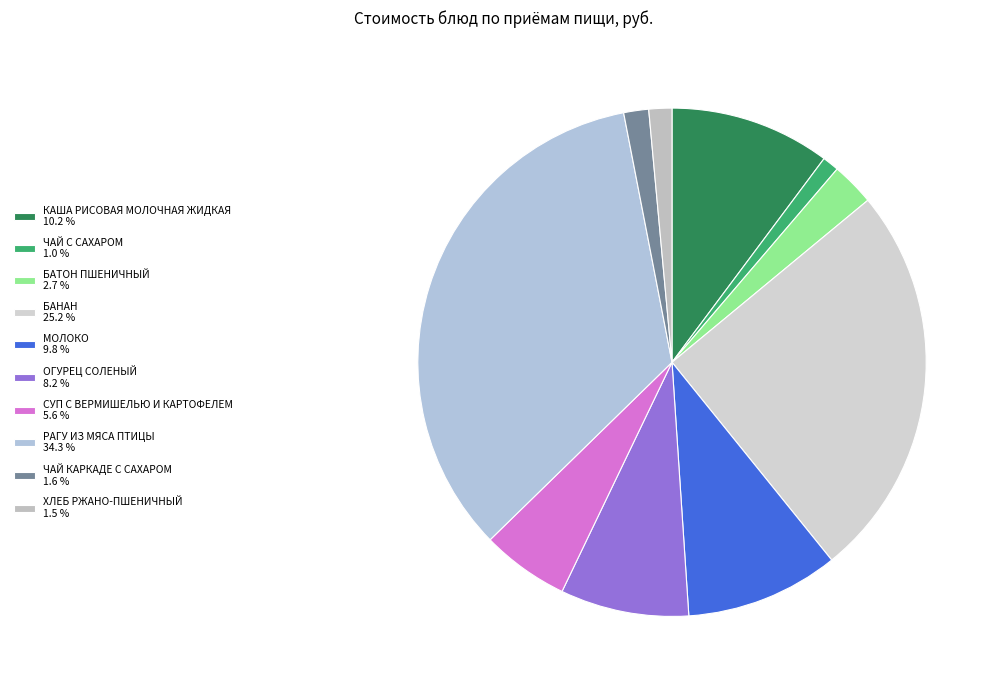

The КАША РИСОВАЯ МОЛОЧНАЯ ЖИДКАЯ slice represents 10% of the pie. True or false?

True